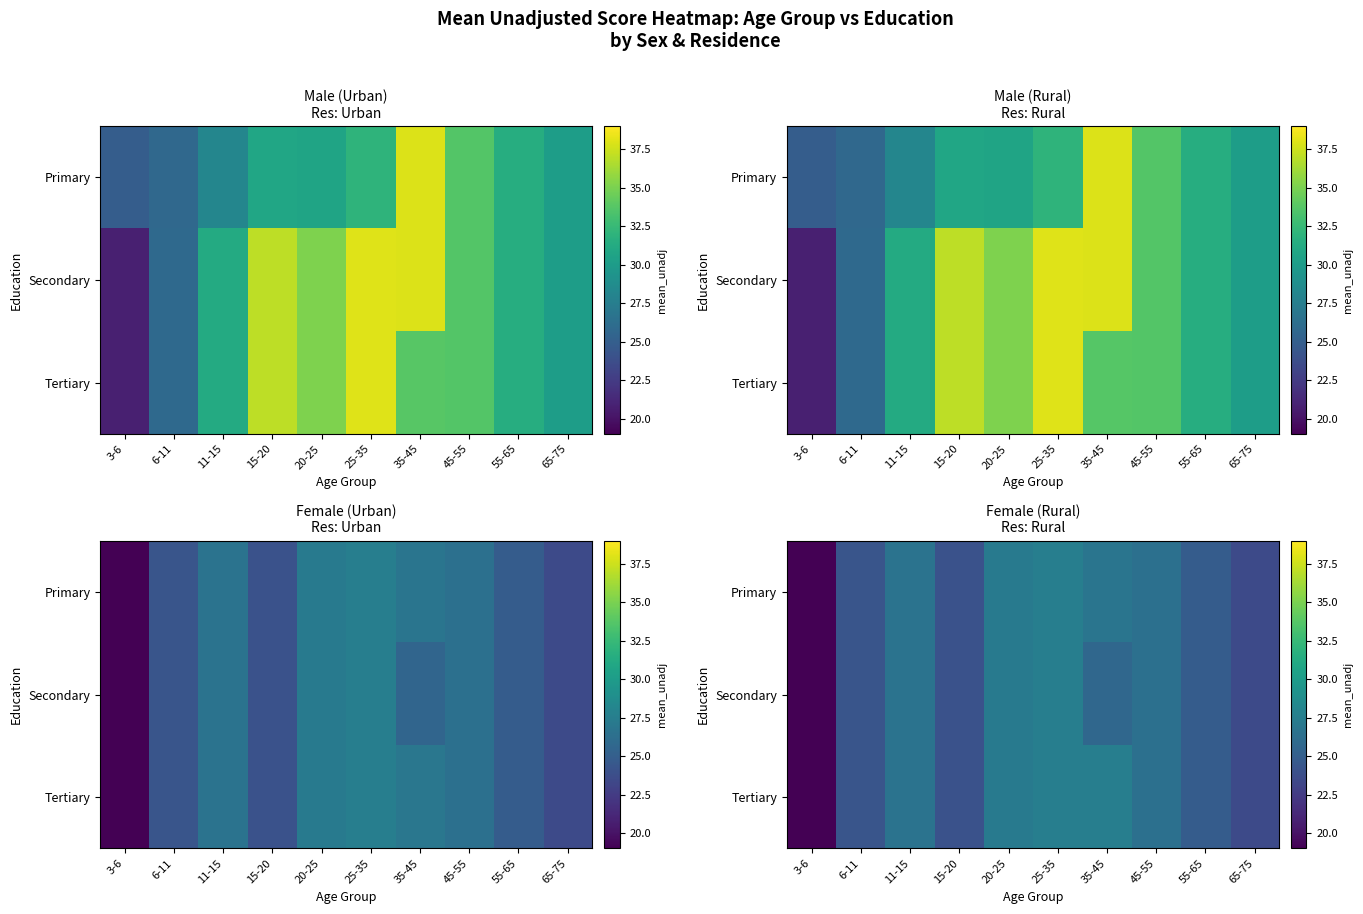

At which category is the sum across all series the highest?

25-35